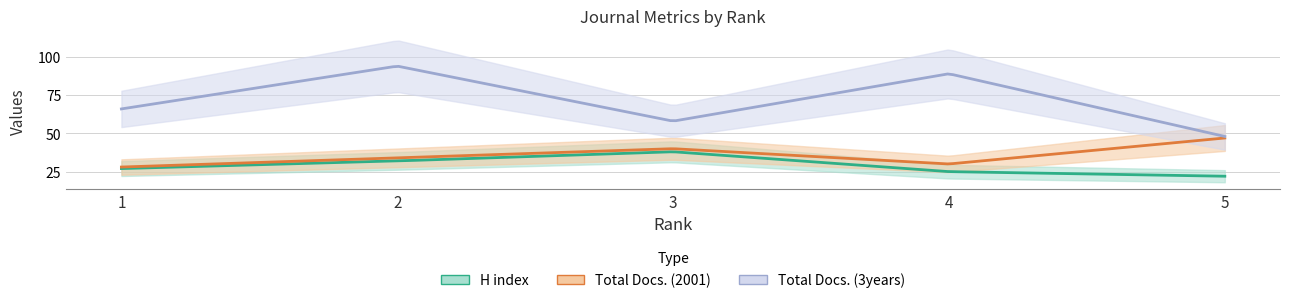

What are all the series names shown in the legend?

H index, Total Docs. (2001), Total Docs. (3years)